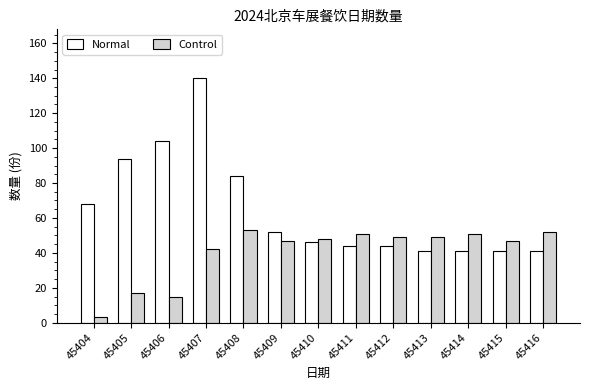

Is it true that Control equals 28 at 45405?

False